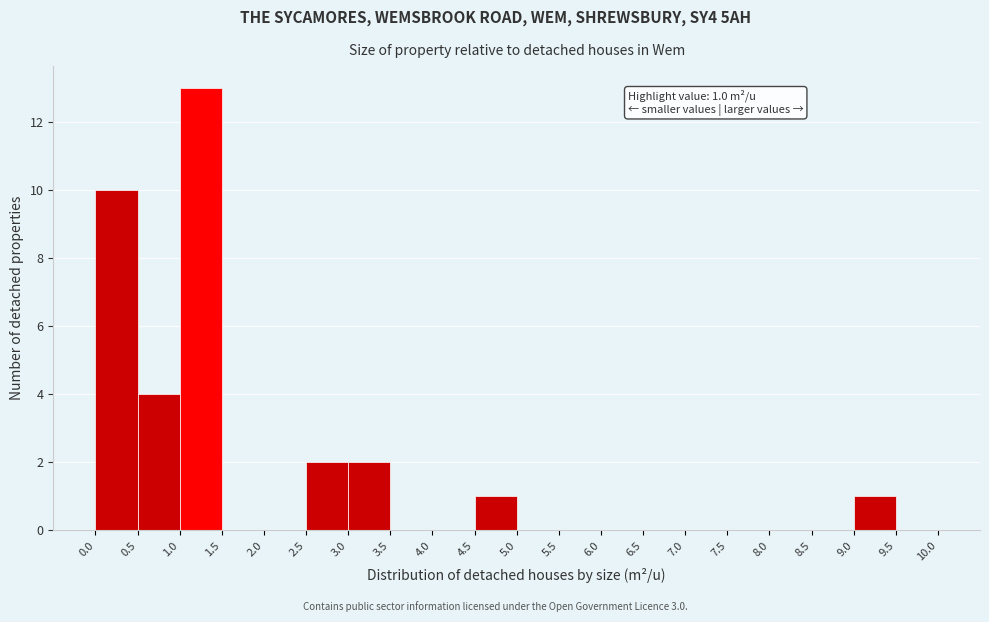

Over which range of the x-axis is the bar tallest?

1.0 to 1.5